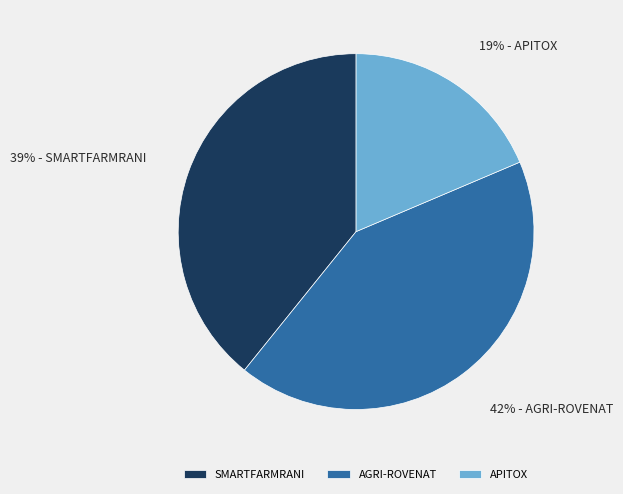

Is it true that SMARTFARMRANI is 39% of the pie?

True